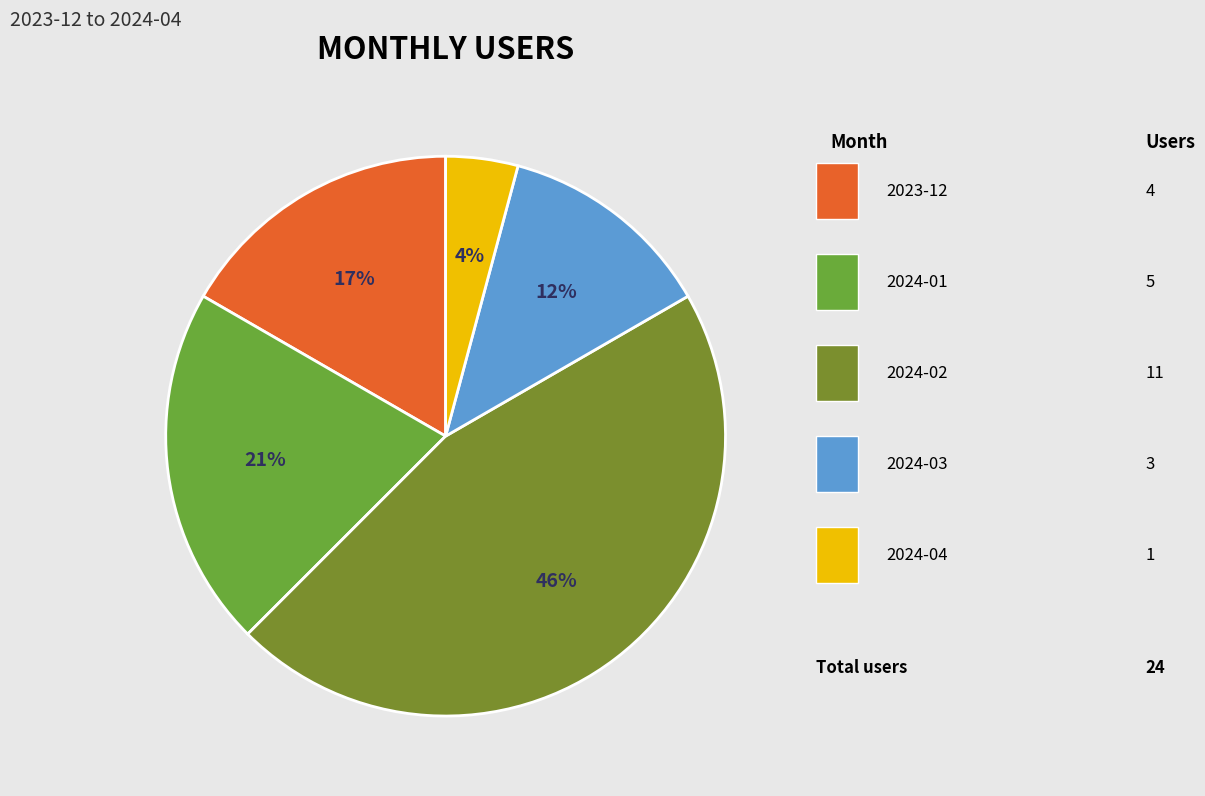

How many segments does this pie chart have?

5